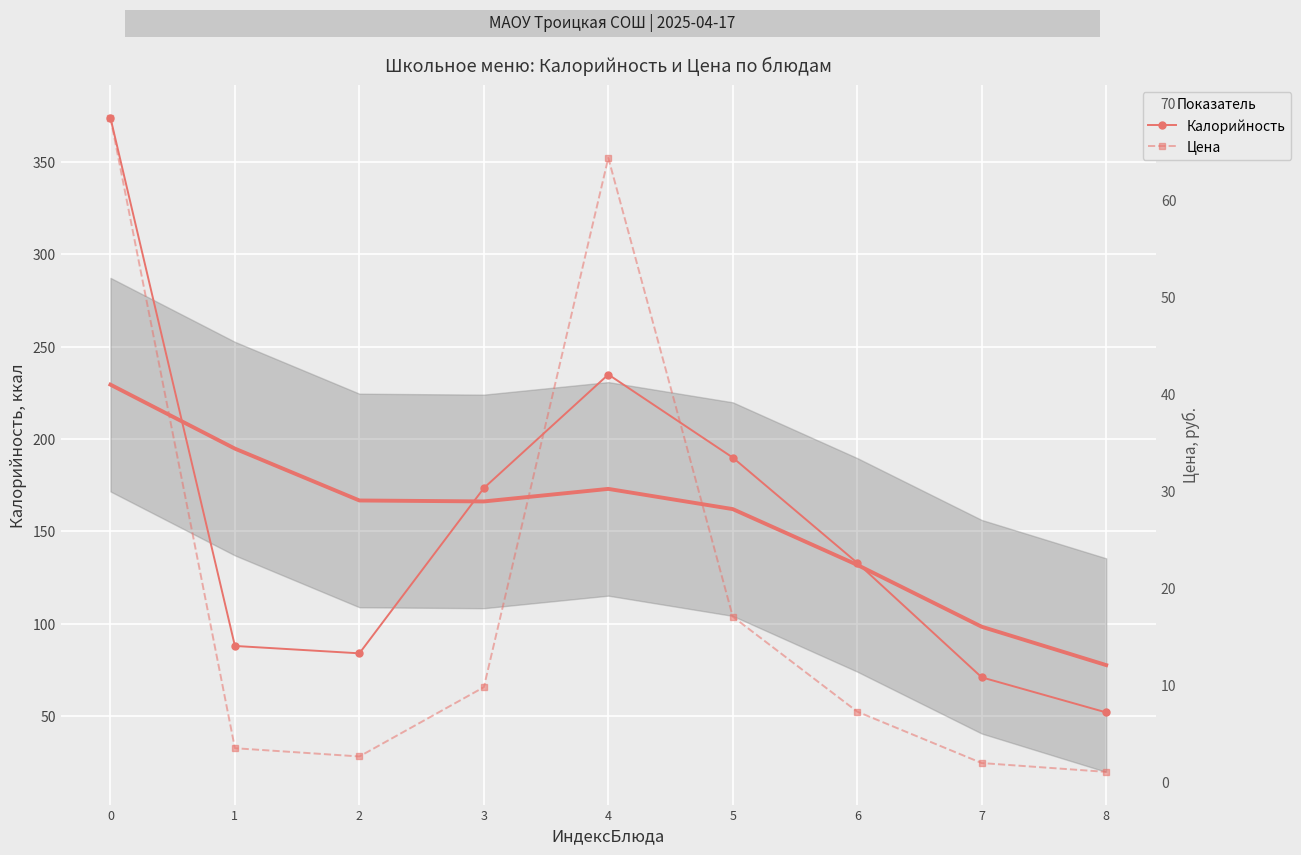

What is the difference between the second highest and second lowest values in the Цена series?

62.4